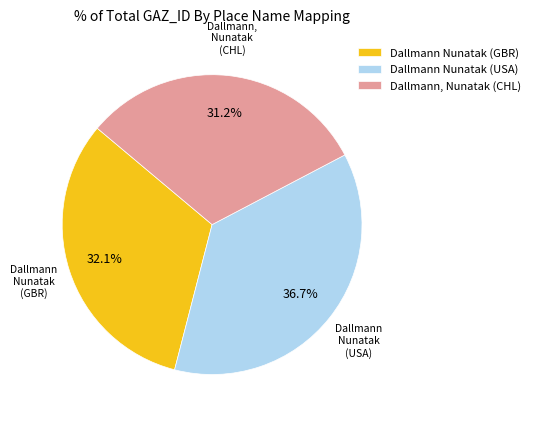

To the nearest percent, what is the difference between the Dallmann Nunatak (USA) and Dallmann, Nunatak (CHL) slice percentages?

6%